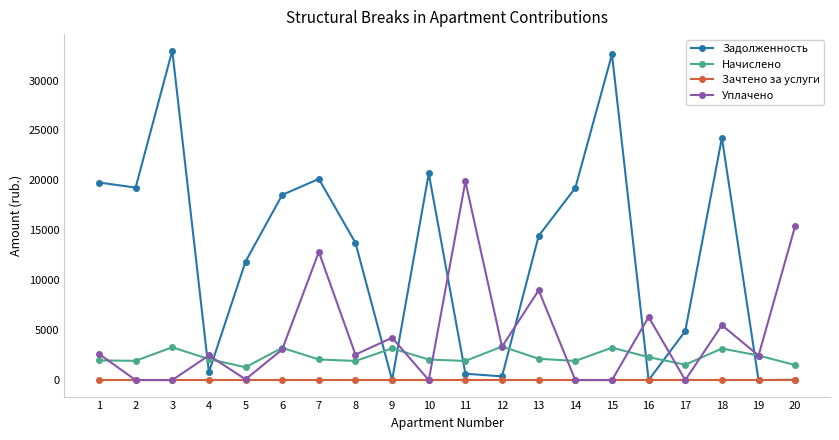

The Задолженность series shows 786.2 at 4. True or false?

True